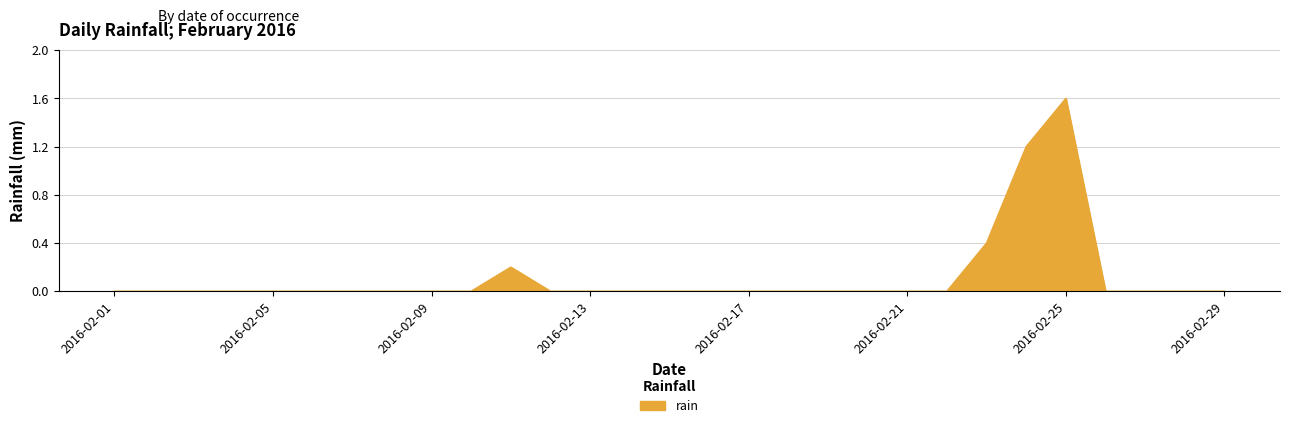

What is the maximum value shown in the chart?

1.6